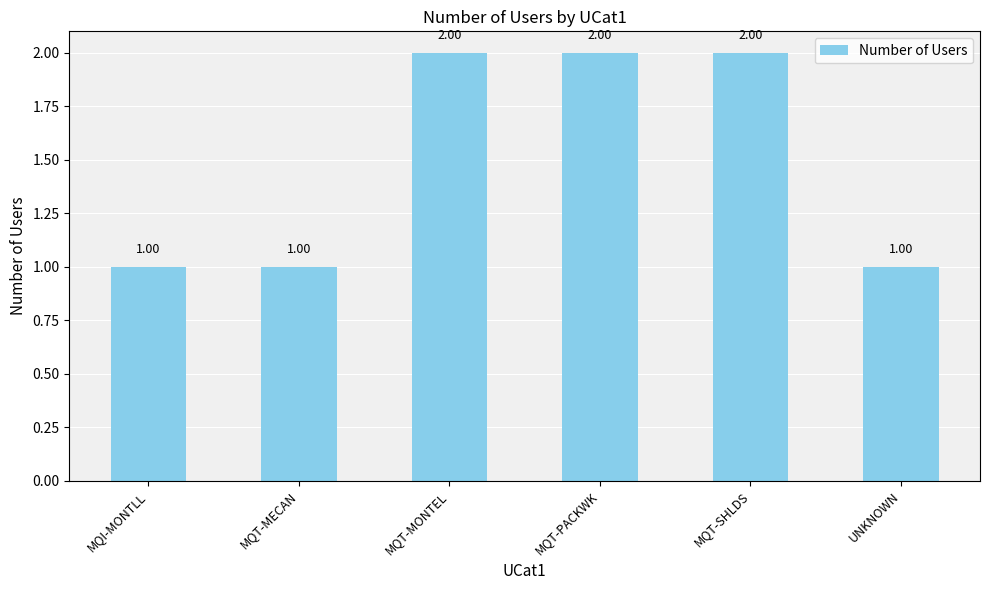

What is the difference between the second highest and second lowest values?

1